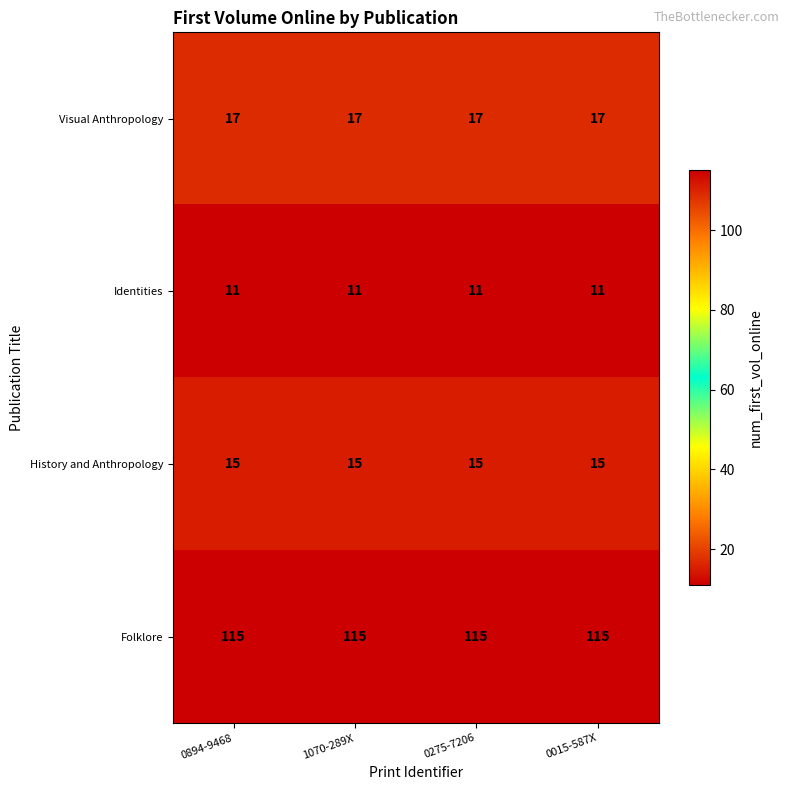

What is the approximate value of Folklore at 0275-7206?

115